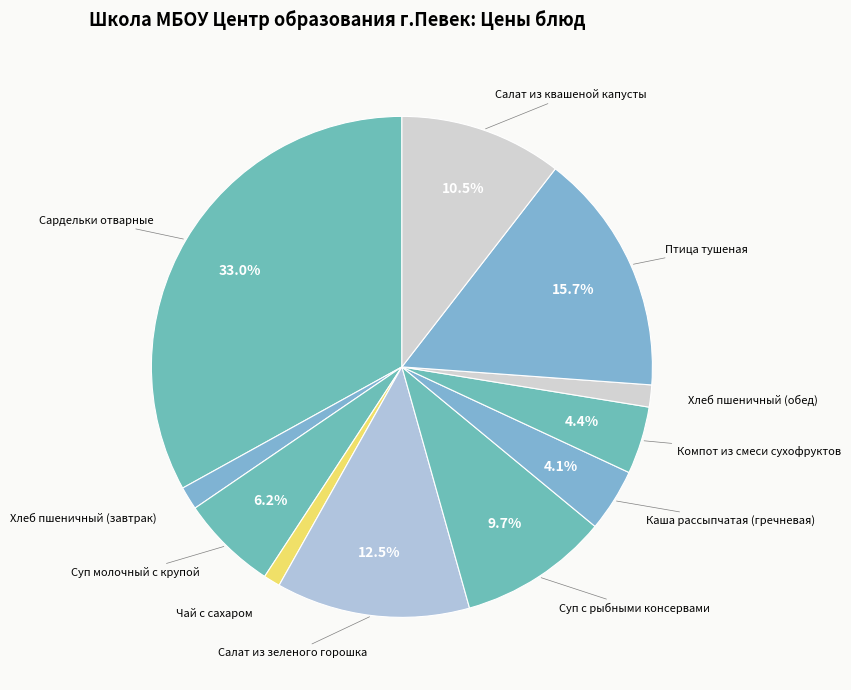

Does any single category account for the majority?

No